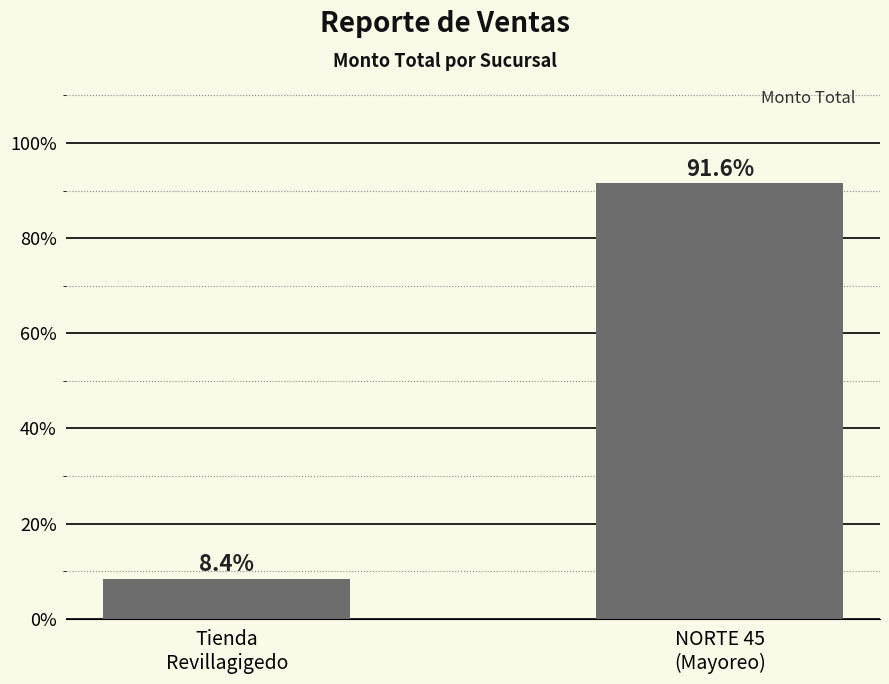

Does the chart contain stacked bars?

No